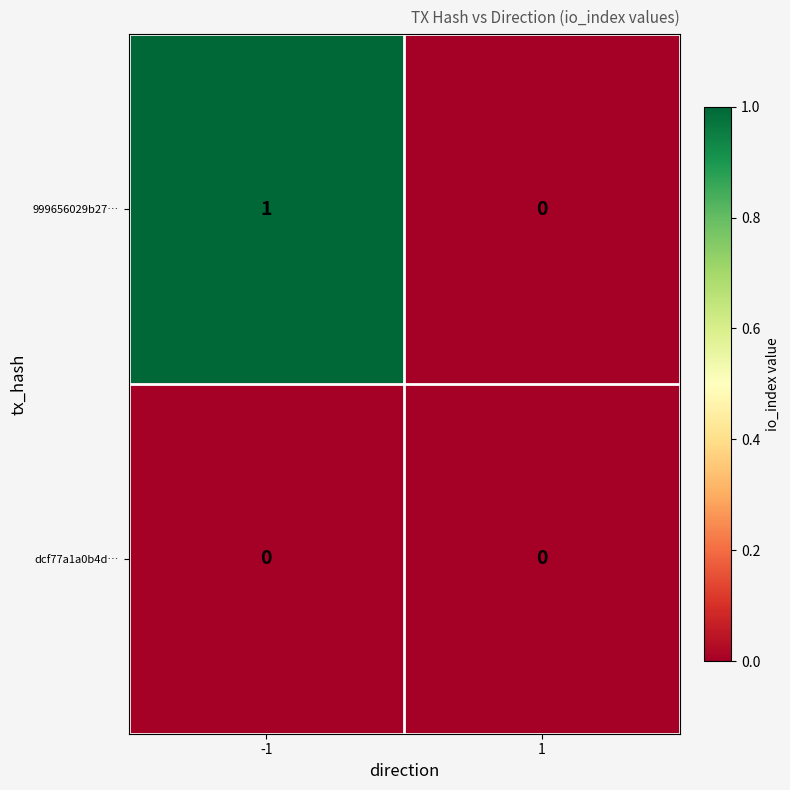

Is it true that 999656029b27… equals 0 at 1?

True